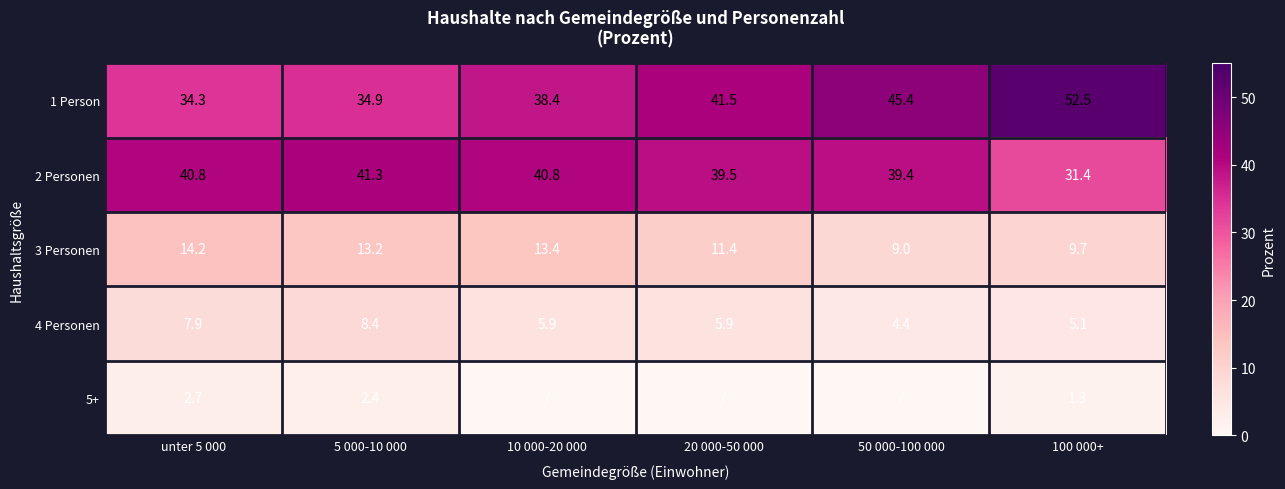

Is the value of 2 Personen at unter 5 000 greater than the value of 3 Personen at 50 000-100 000?

Yes